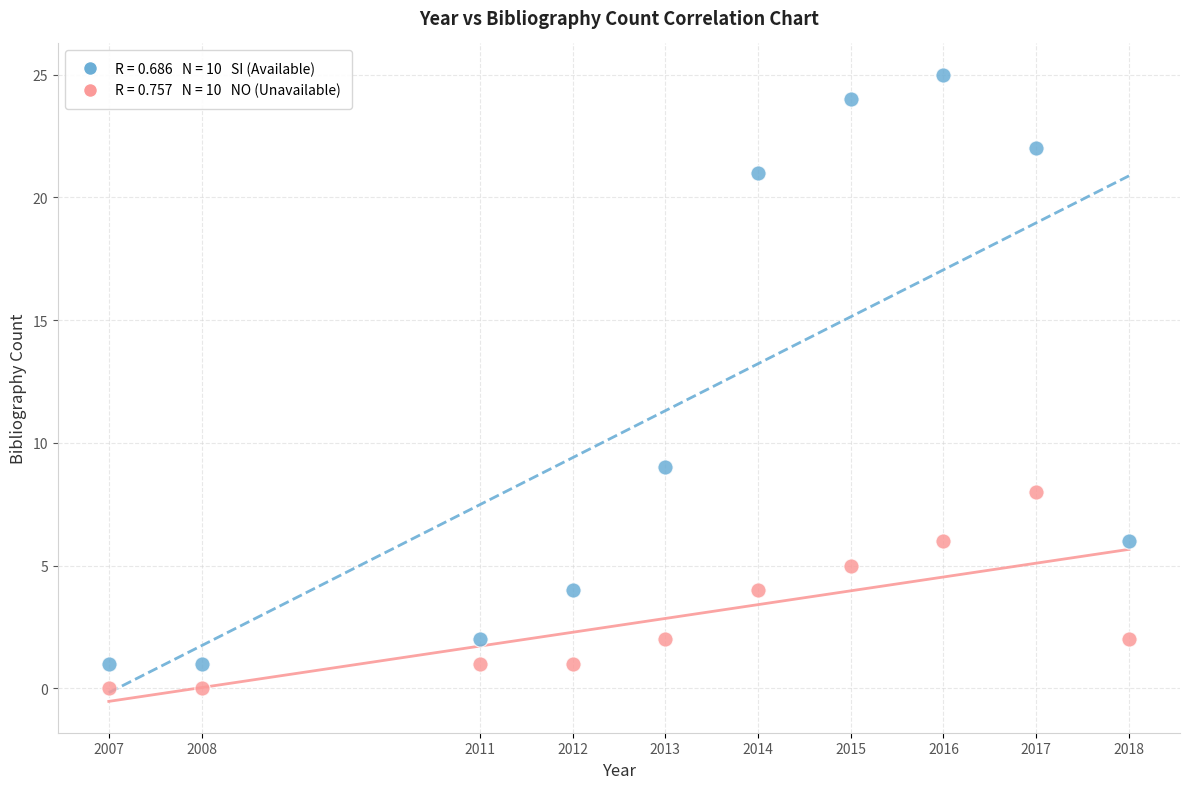

Across all series, what Y value is closest to 12?

9